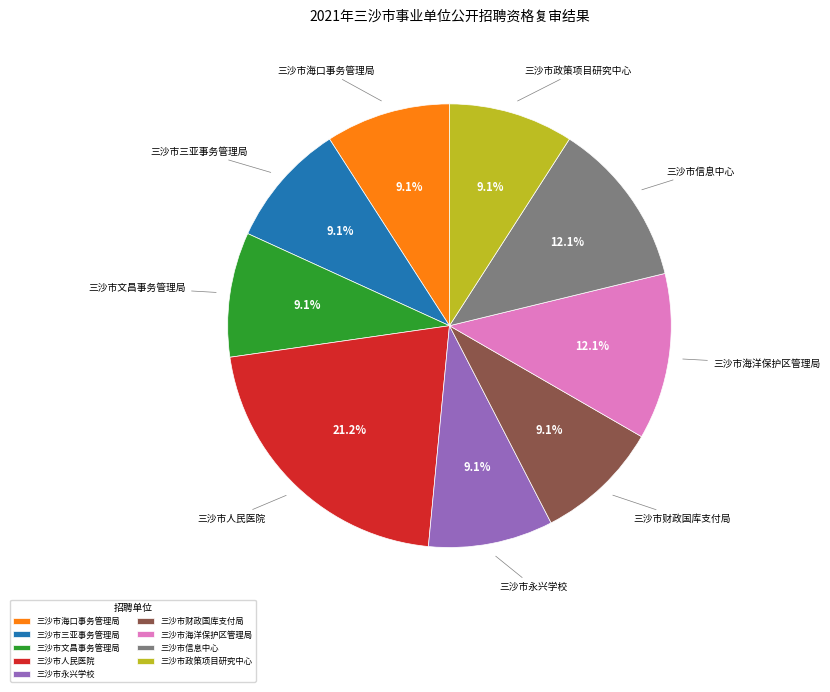

How many slices are in this pie chart?

9